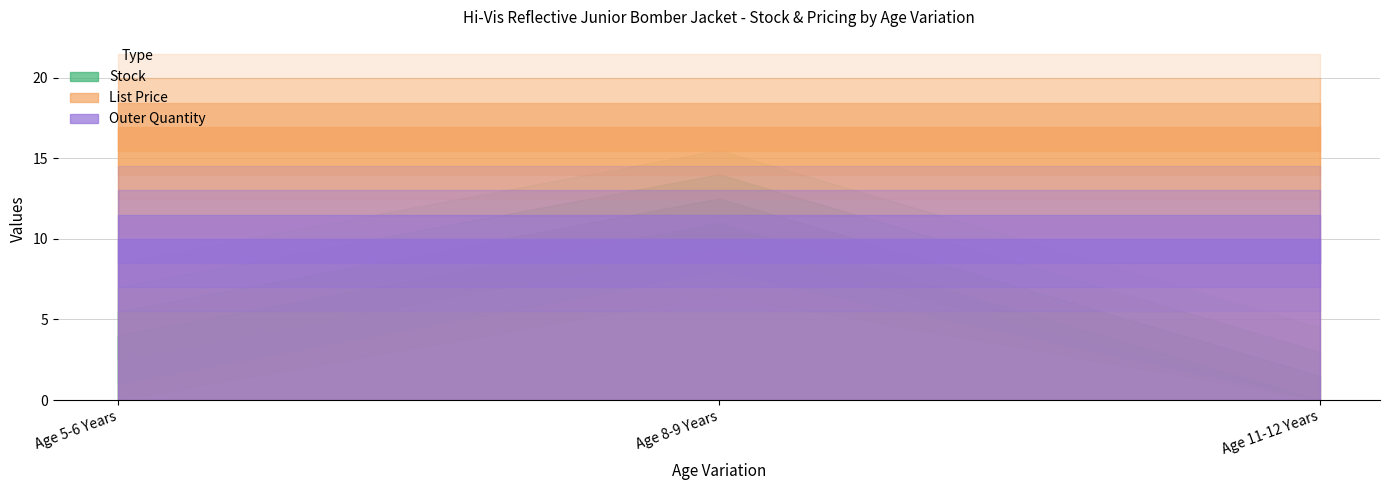

Which category has the lowest value across all series?

Age 11-12 Years